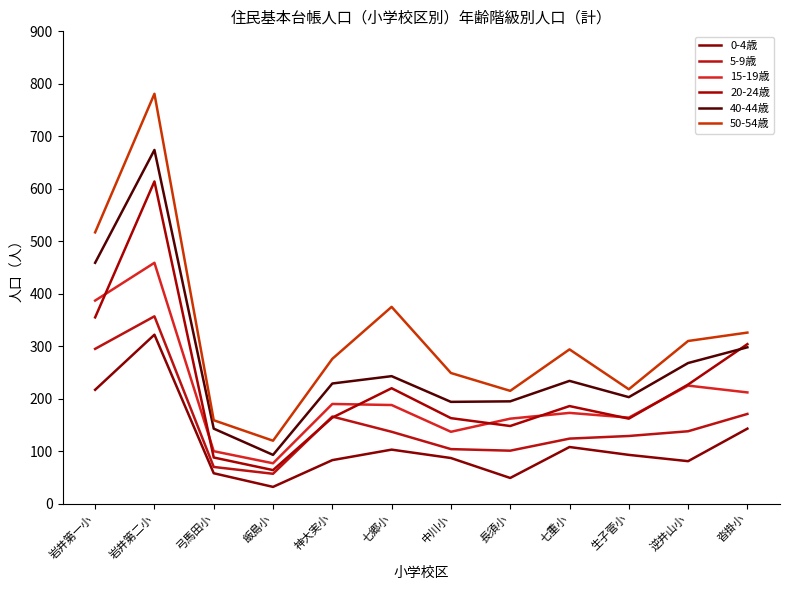

Which series has the largest total across all categories?

50-54歳